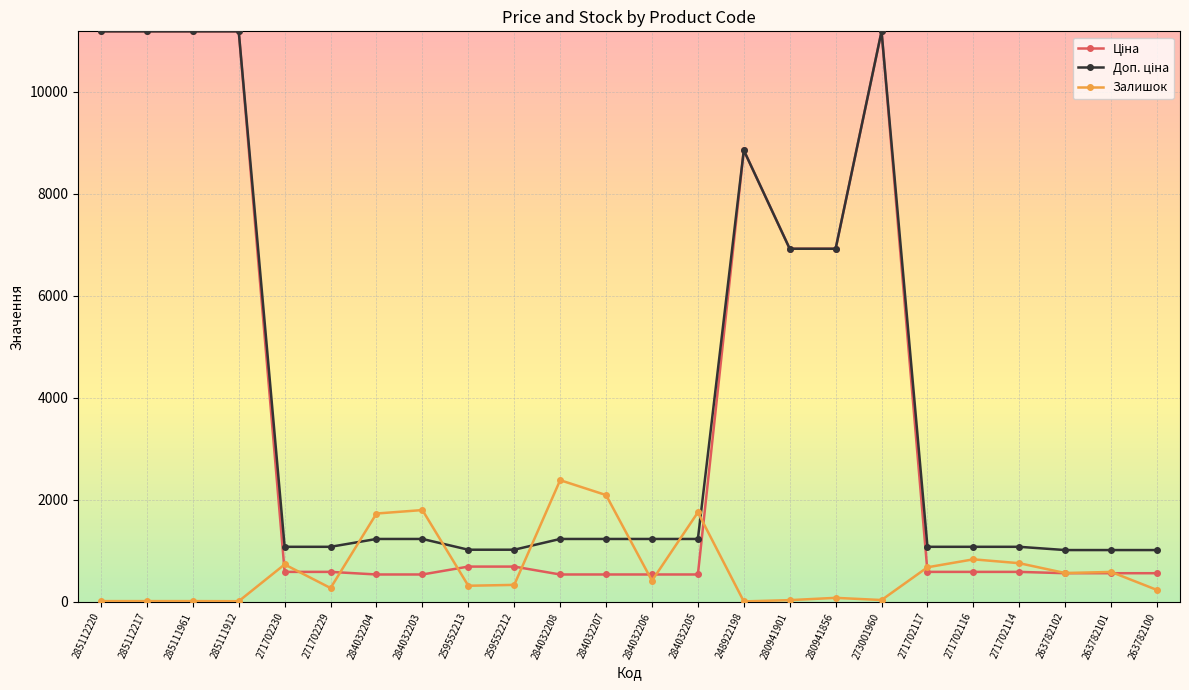

True or false: Залишок has more than 2 interior local peaks.

True